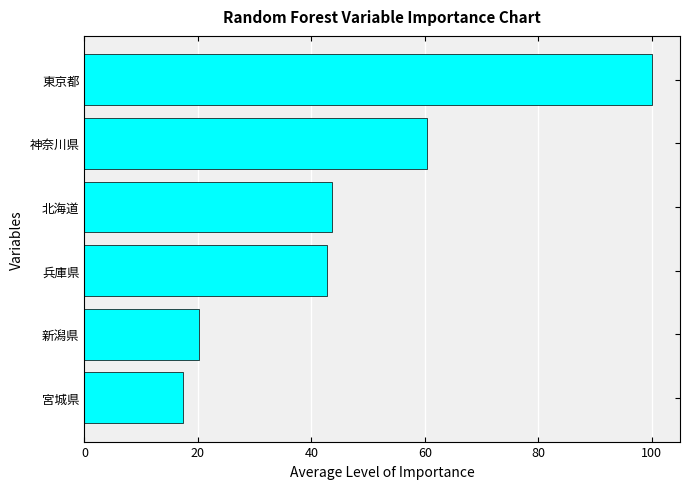

What is the ratio of the value at 宮城県 to the value at 新潟県?

0.9